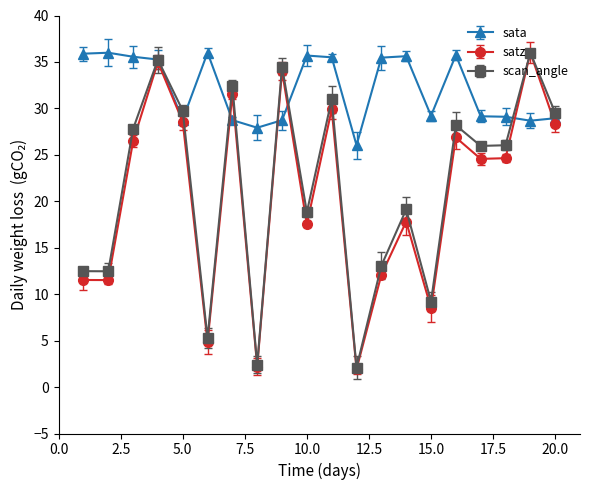

Which series has the largest total across all categories?

sata